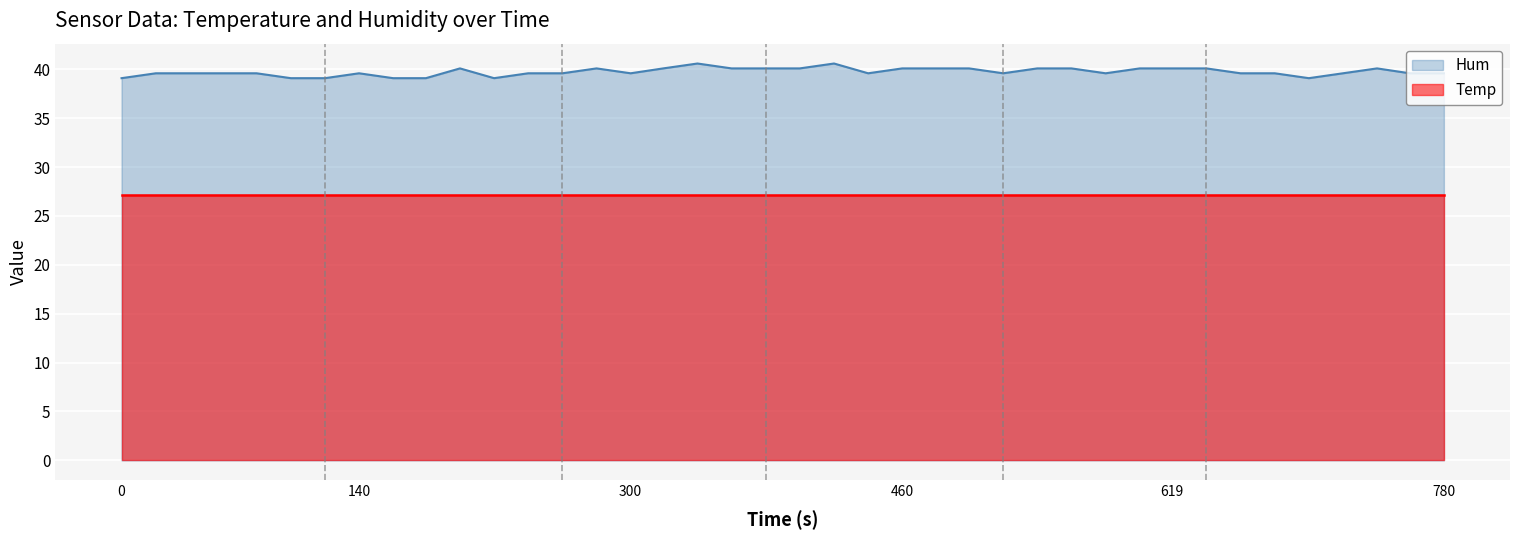

Which series has the largest total across all categories?

Hum